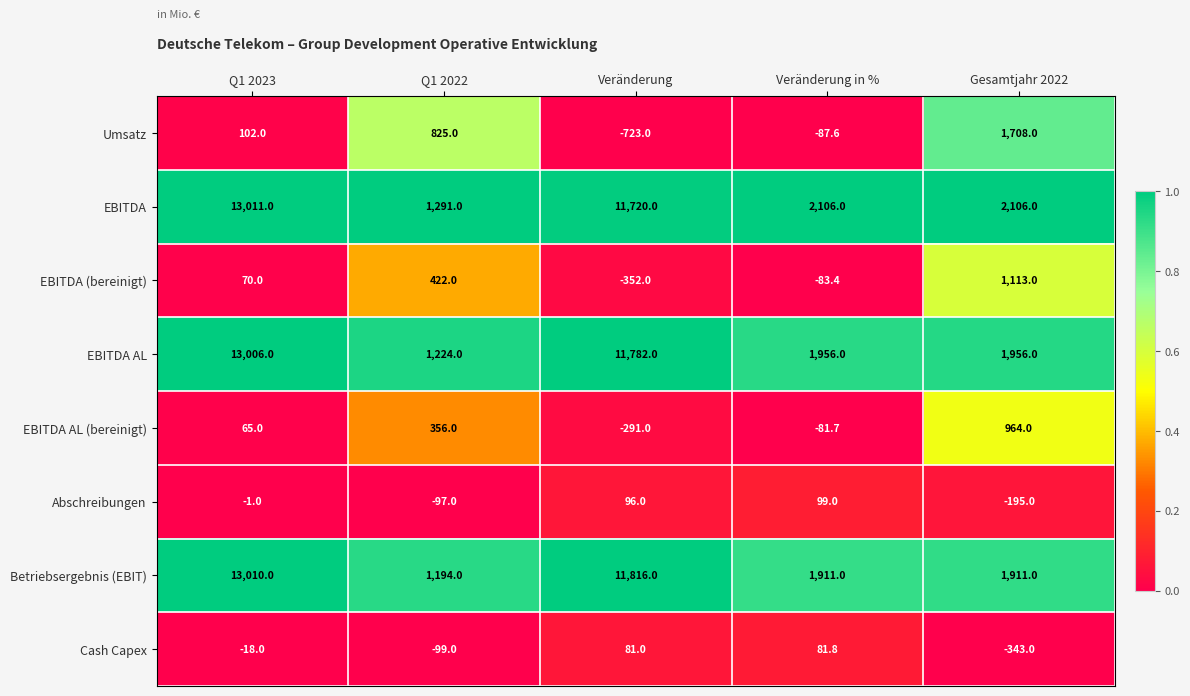

What is the approximate value of EBITDA (bereinigt) at Veränderung?

-352.0